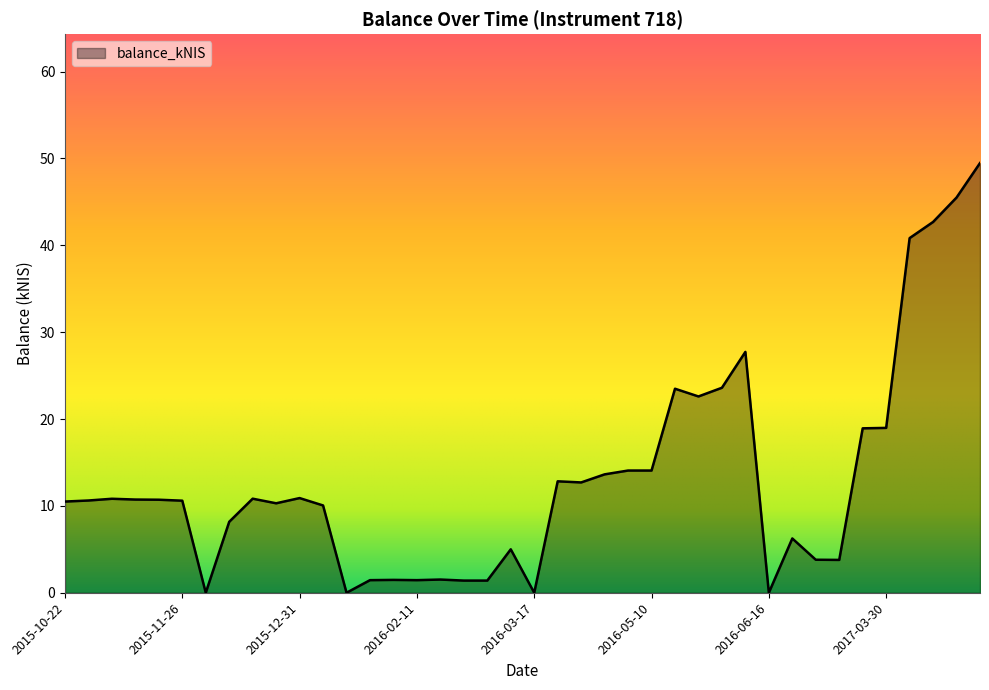

What is the difference between the maximum and minimum values?

49.5